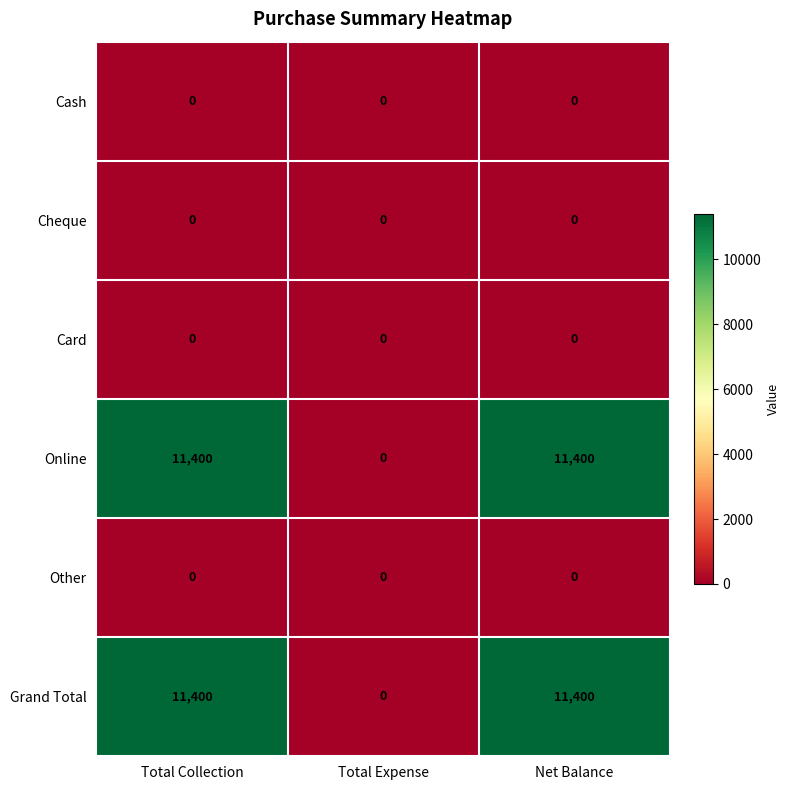

What is the difference between the maximum and minimum values in the Grand Total series?

11400